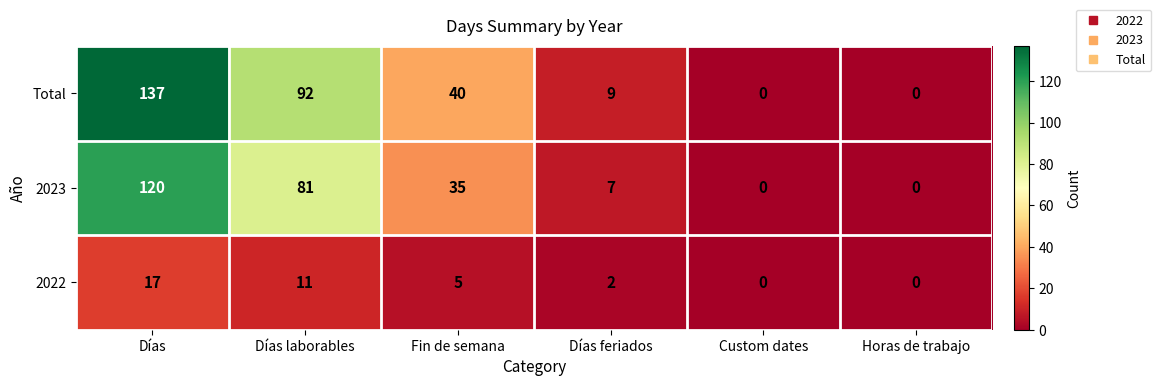

What is the maximum value shown in the chart?

137